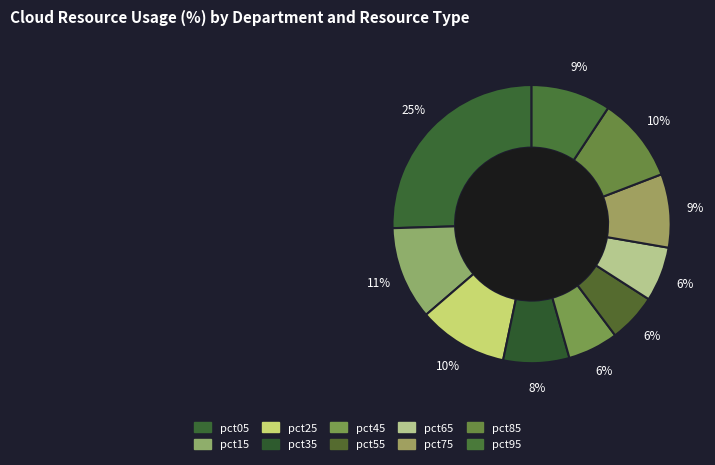

To the nearest percent, what portion does pct65 represent?

6%